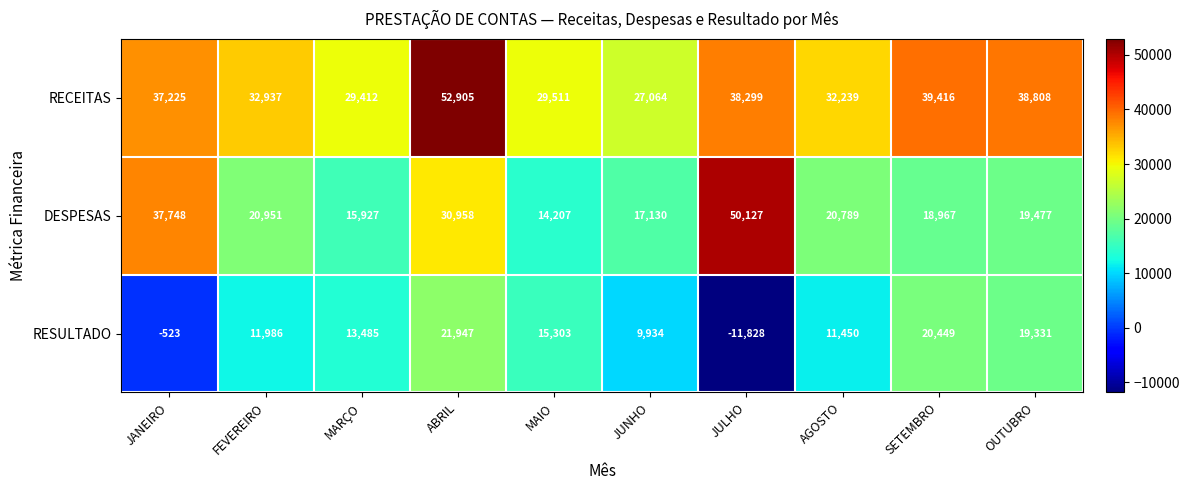

What is the average value of the DESPESAS series?

24628